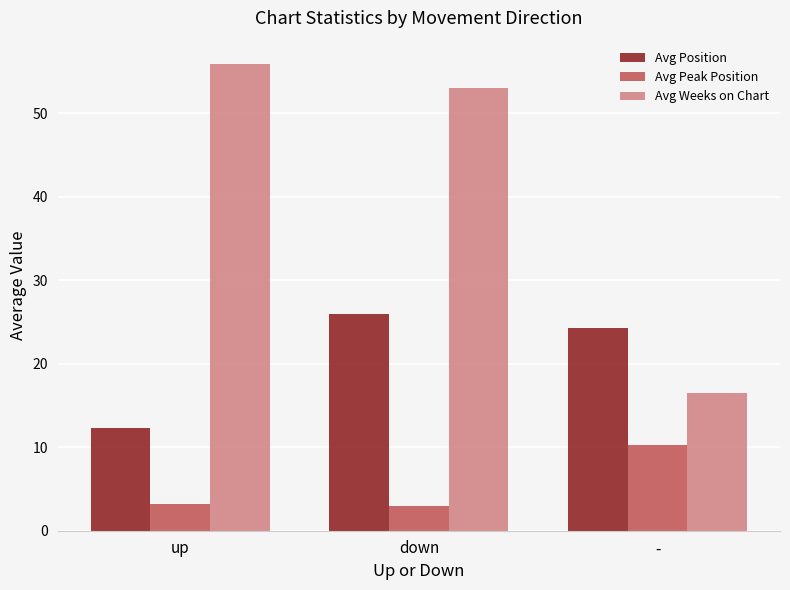

Which series has the widest spread of values?

Avg Weeks on Chart